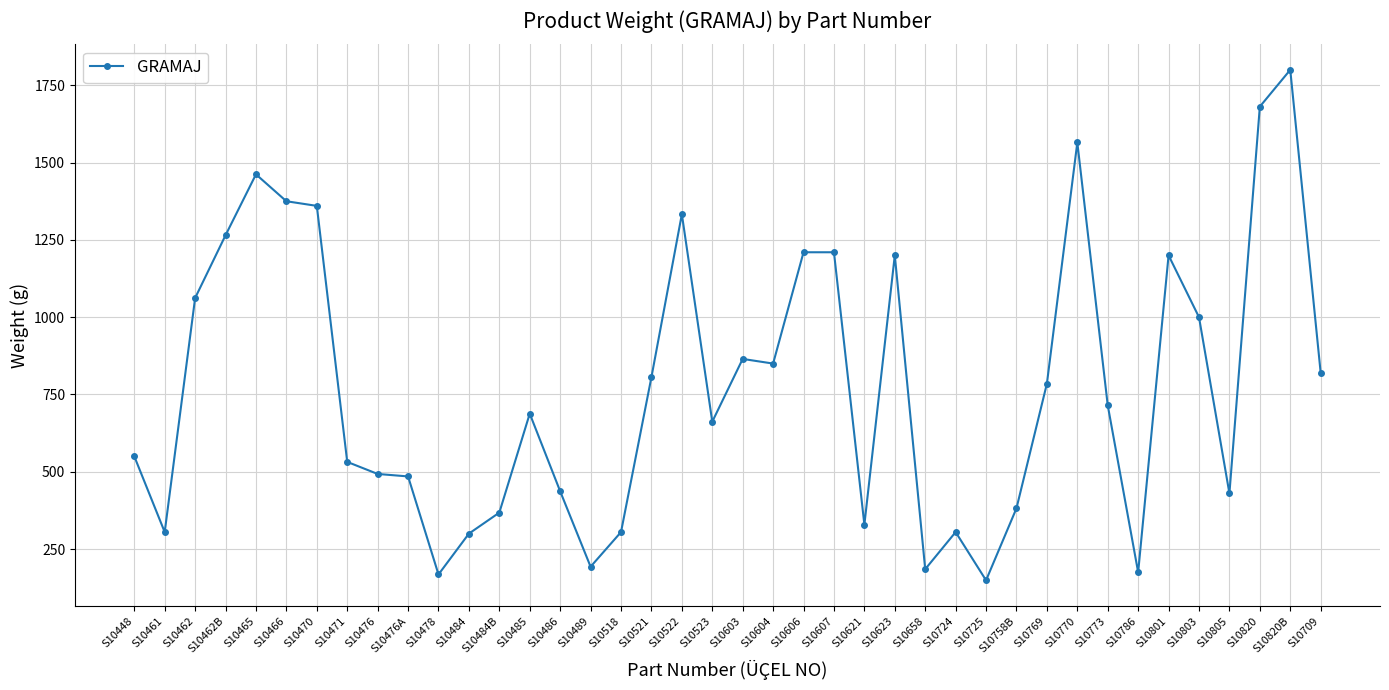

How many lines are shown in the chart?

1